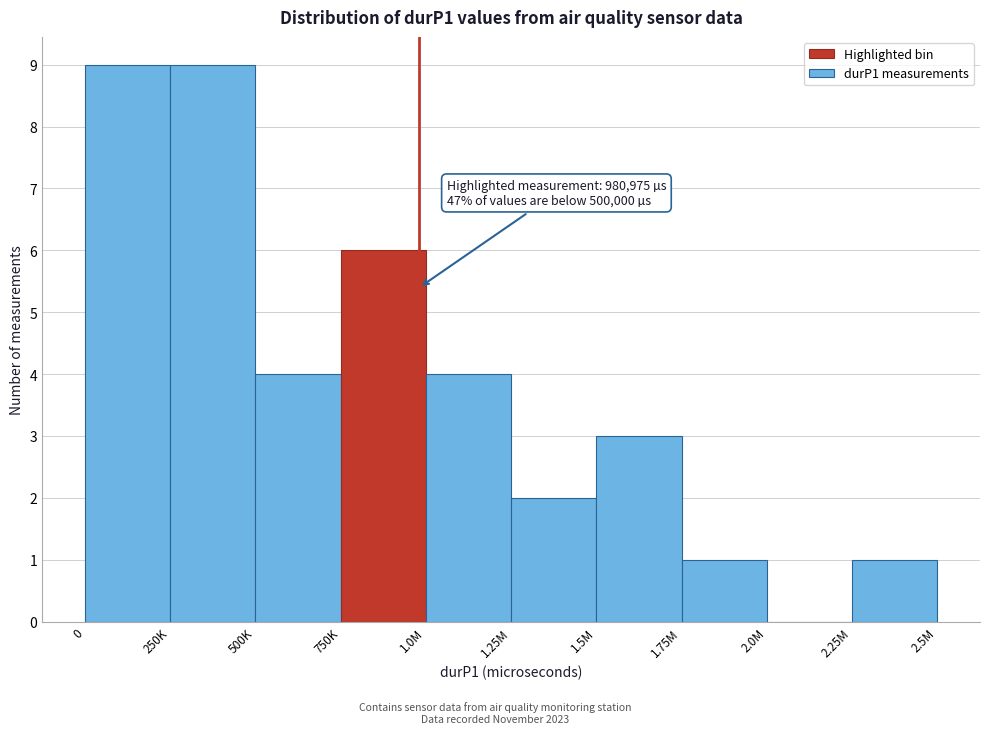

Reading left to right, transcribe all the data shown in this chart.

0=9	250K=9	500K=4	750K=6	1.0M=4	1.25M=2	1.5M=3	1.75M=1	2.0M=0	2.25M=1